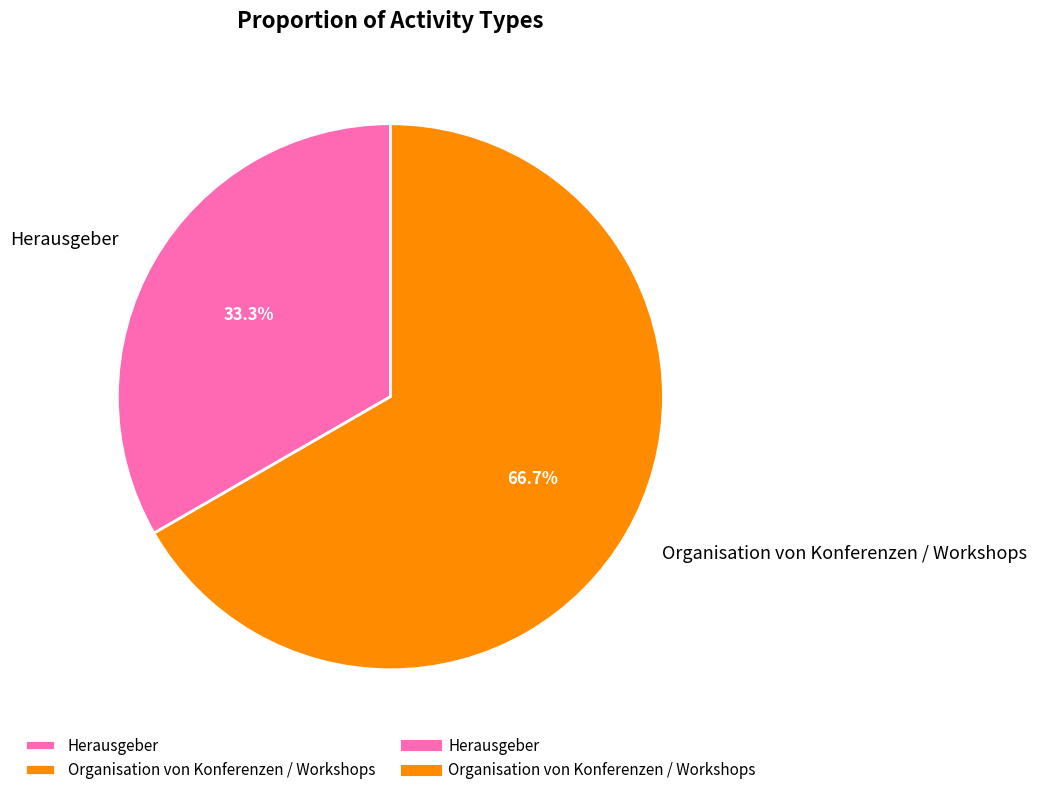

What is the smallest slice in the pie chart?

Herausgeber